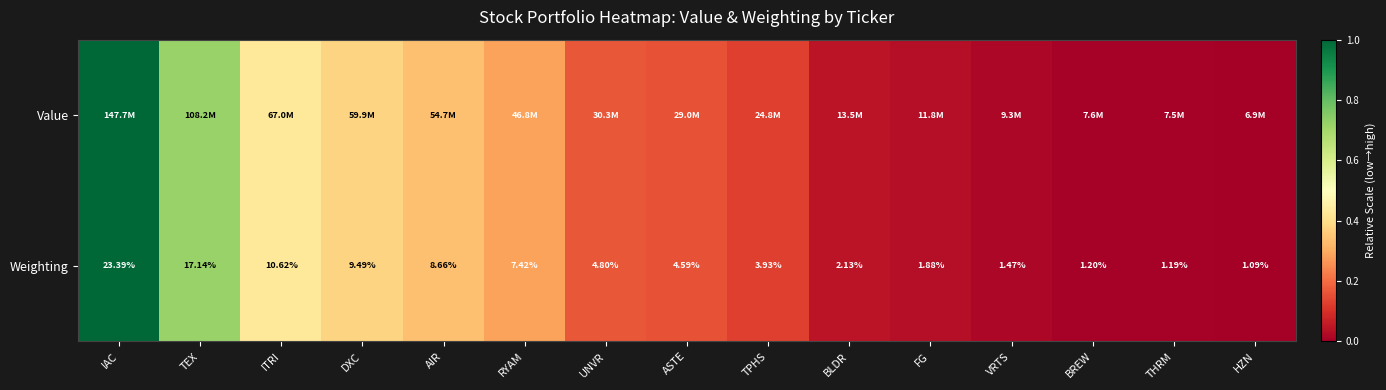

List the labels in order of Weighting value, largest first.

IAC, TEX, ITRI, DXC, AIR, RYAM, UNVR, ASTE, TPHS, BLDR, FG, VRTS, BREW, THRM, HZN